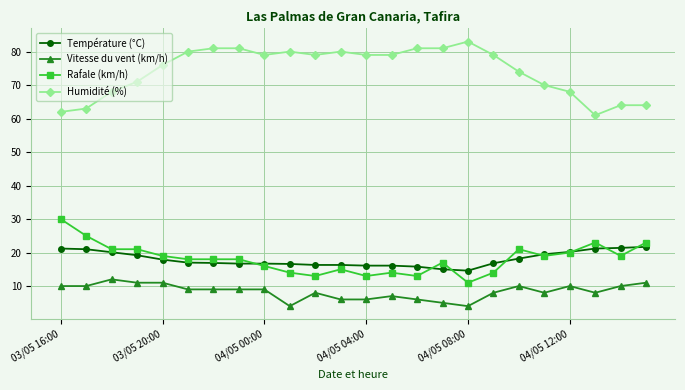

List the series in order of their peak value, lowest first.

Vitesse du vent (km/h), Température (°C), Rafale (km/h), Humidité (%)